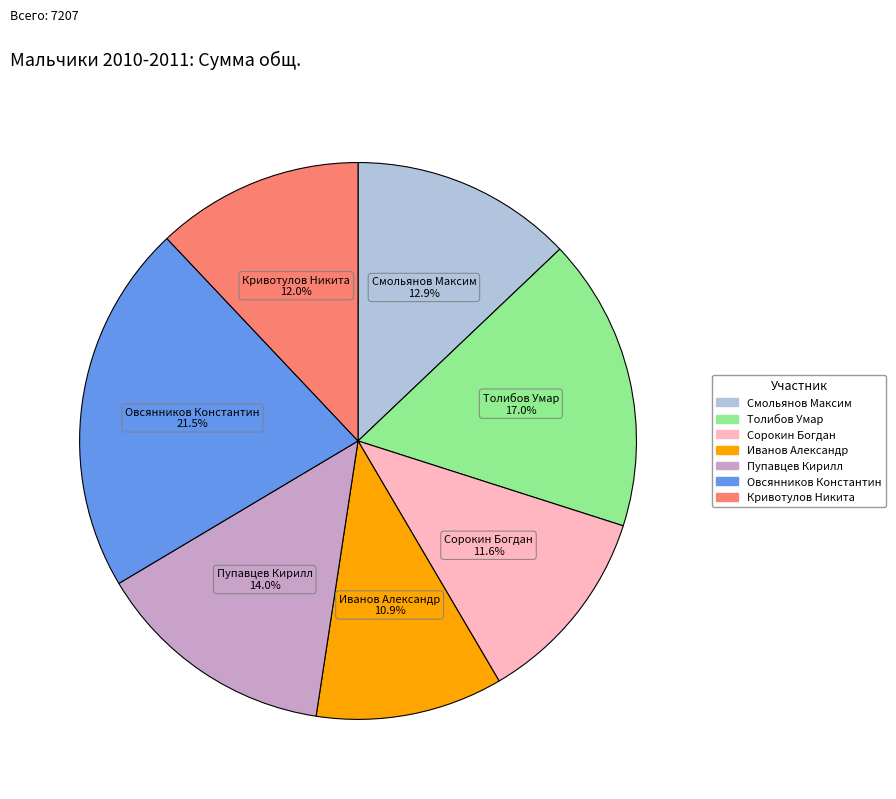

To the nearest percent, what is the combined percentage of Пупавцев Кирилл and Смольянов Максим?

27%